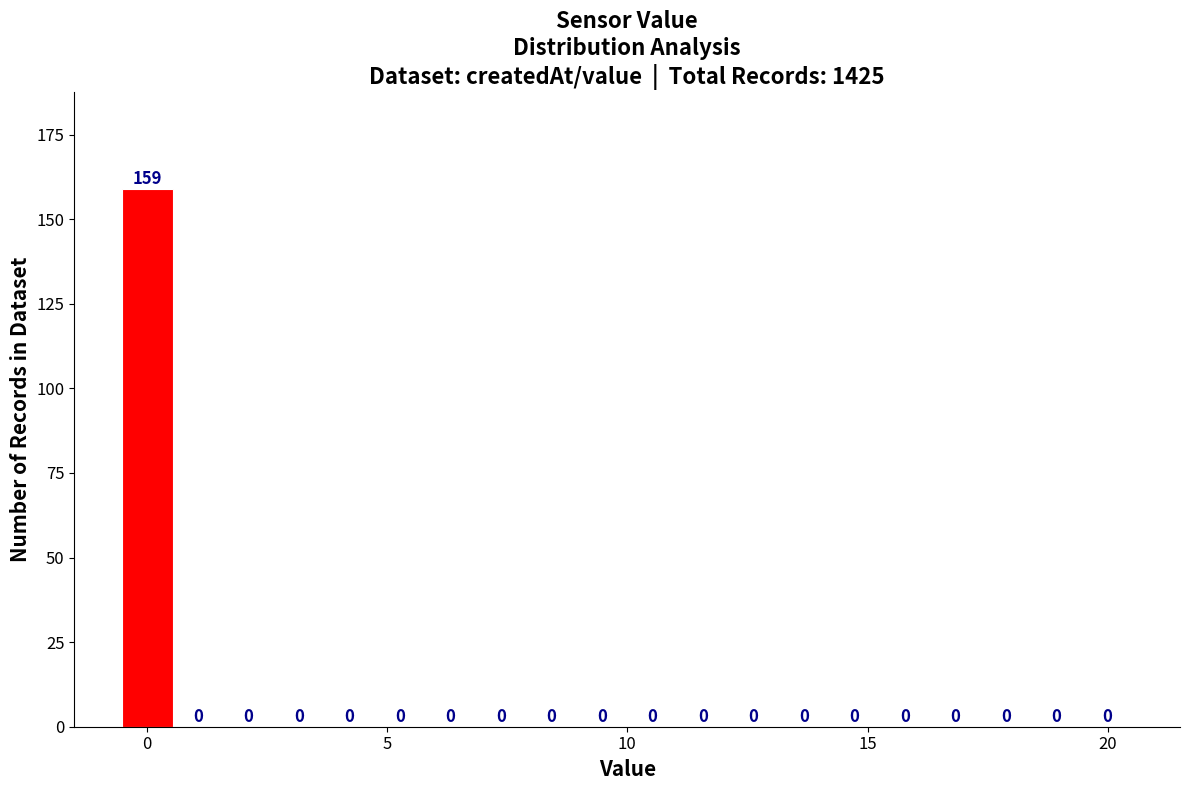

Around what value on the x-axis is the tallest bar? Give the approximate position of its centre, as read against the axis.

0.0